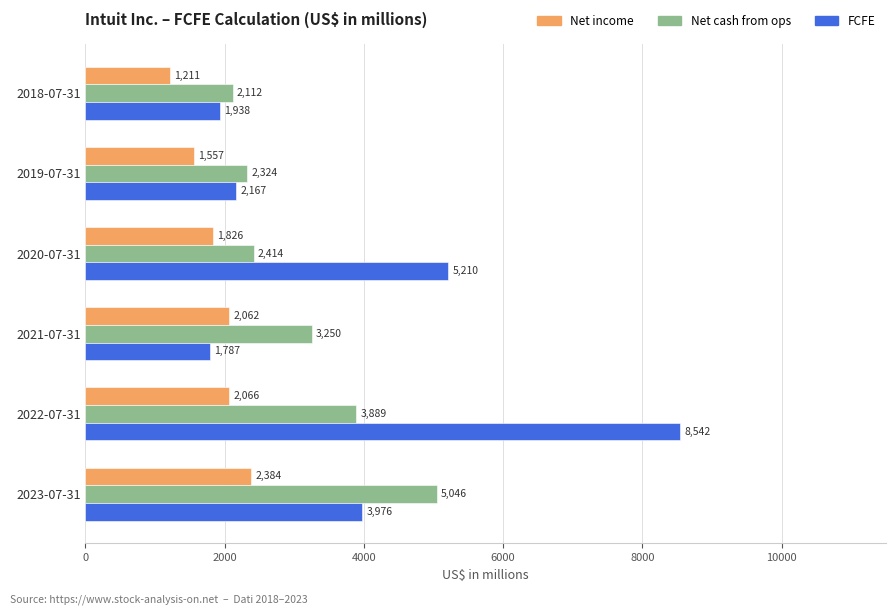

Rank the categories by FCFE value from lowest to highest.

2021-07-31, 2018-07-31, 2019-07-31, 2023-07-31, 2020-07-31, 2022-07-31